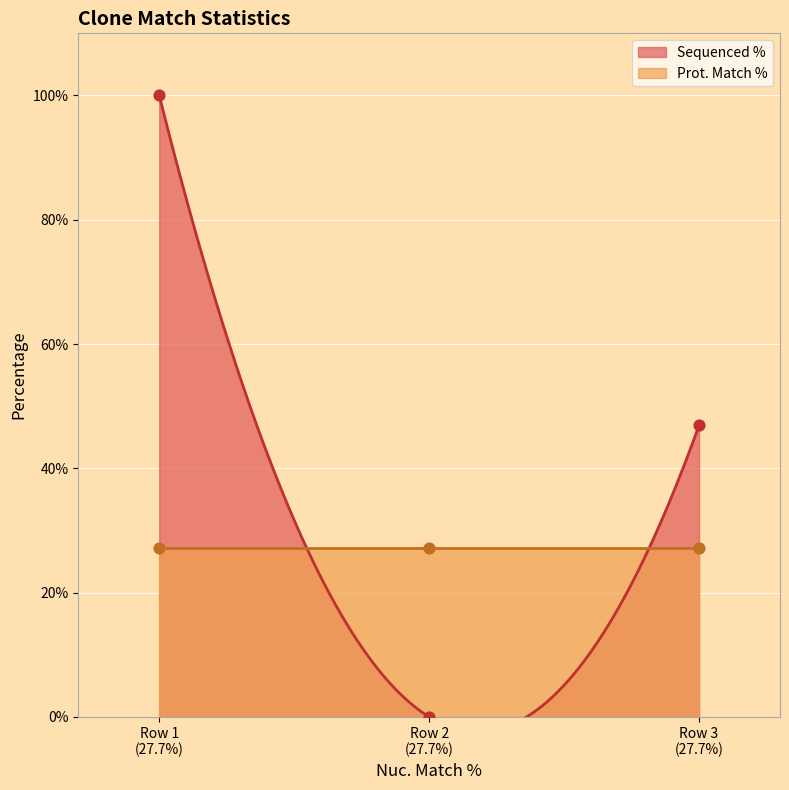

Between Row 3 (27.7%) and Row 1 (27.7%), which is larger?

Row 1 (27.7%)